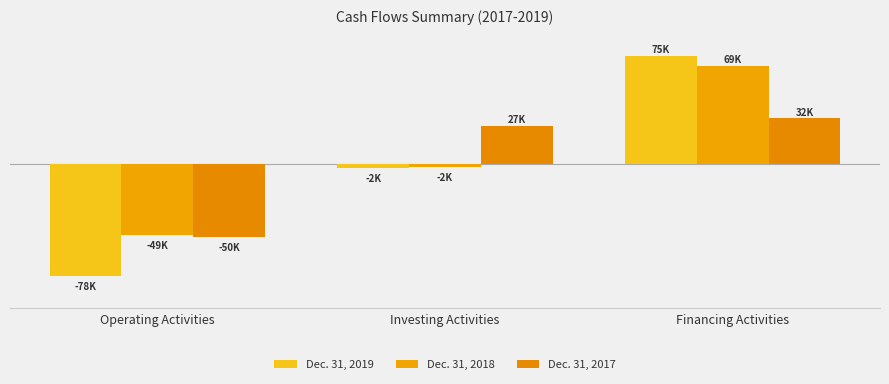

Does the chart contain stacked bars?

No